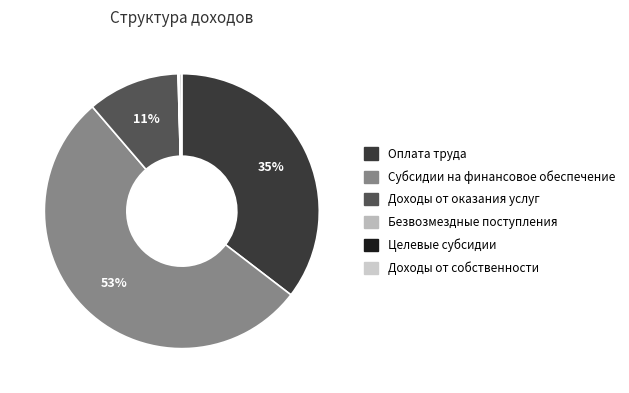

How many slices are in this pie chart?

6